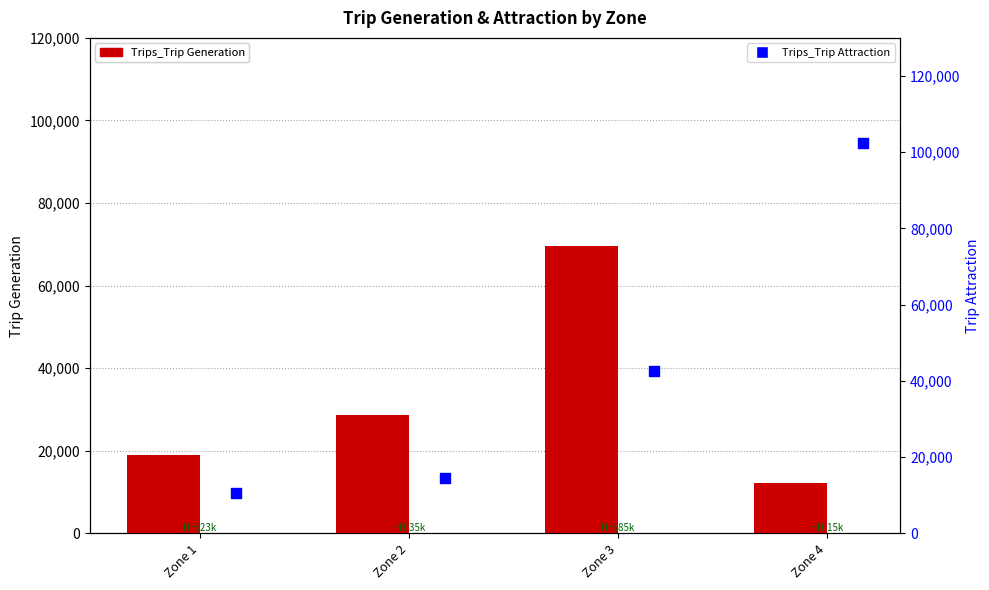

Is the value of Trips_Trip Attraction at Zone 1 greater than the value of Trips_Trip Generation at Zone 3?

No